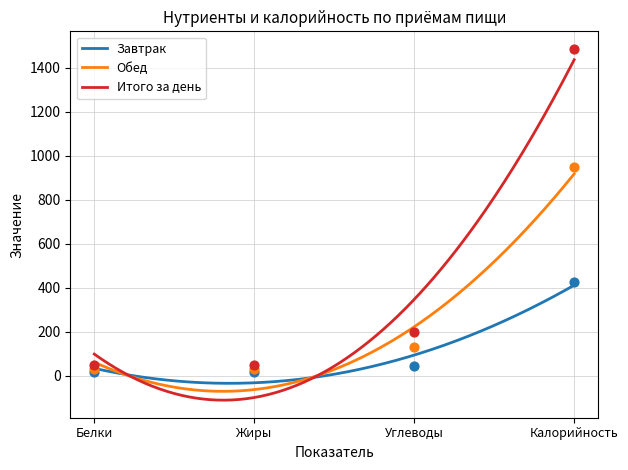

At how many categories does at least one series exceed 788?

1